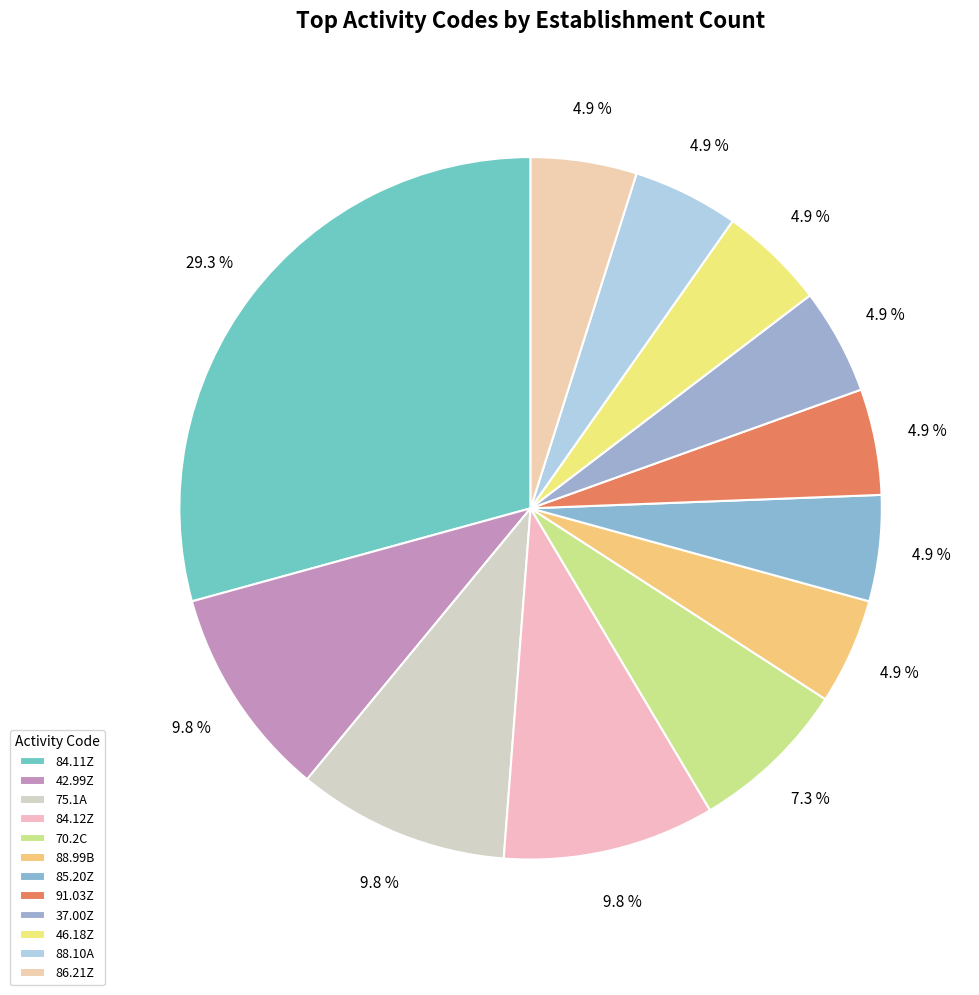

How many segments does this pie chart have?

12